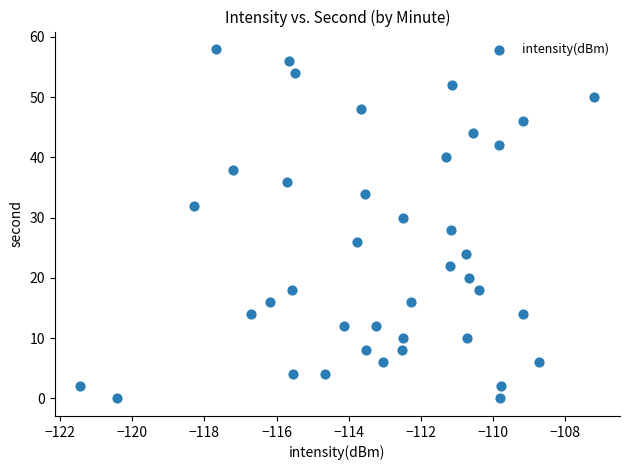

What is the range of Y values (max minus min)?

58